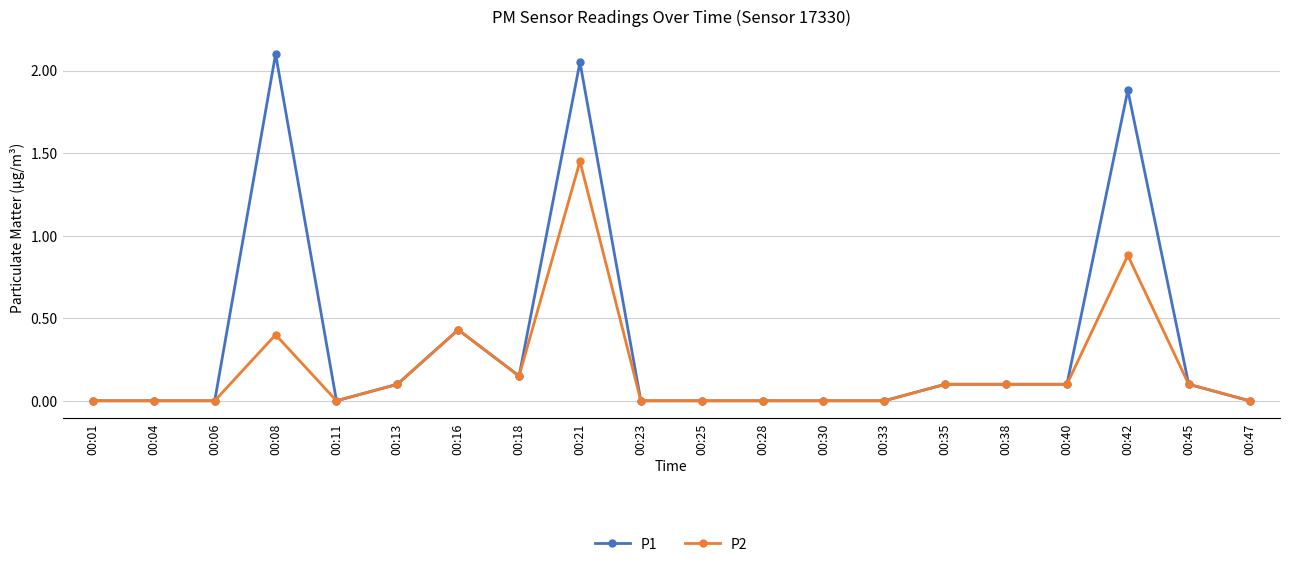

Count the number of categories in the chart.

20